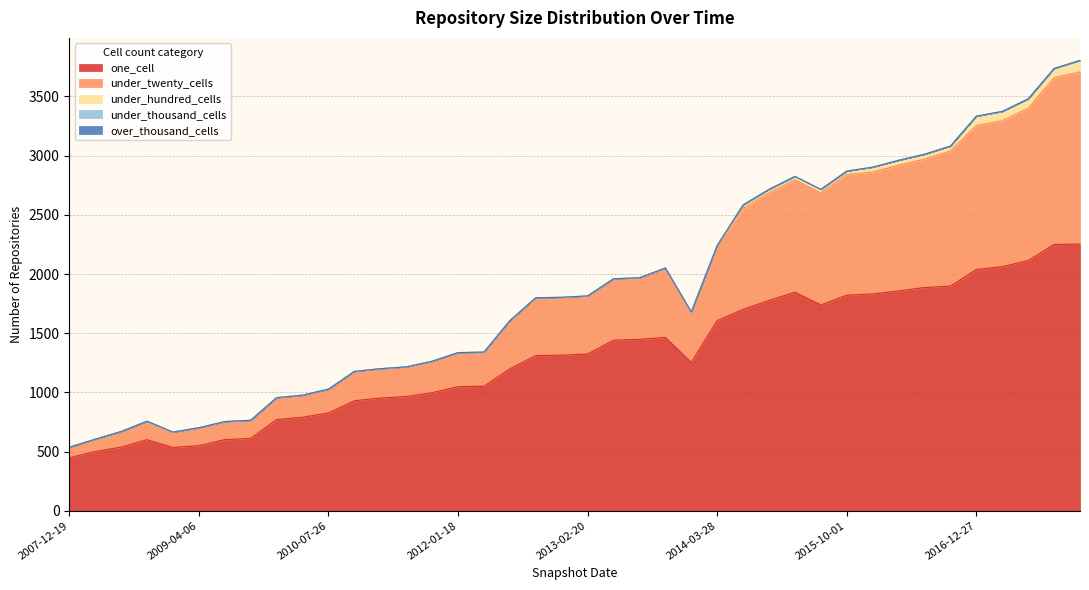

At 2012-07-13, list the series in order from smallest to largest.

under_thousand_cells, over_thousand_cells, under_hundred_cells, under_twenty_cells, one_cell